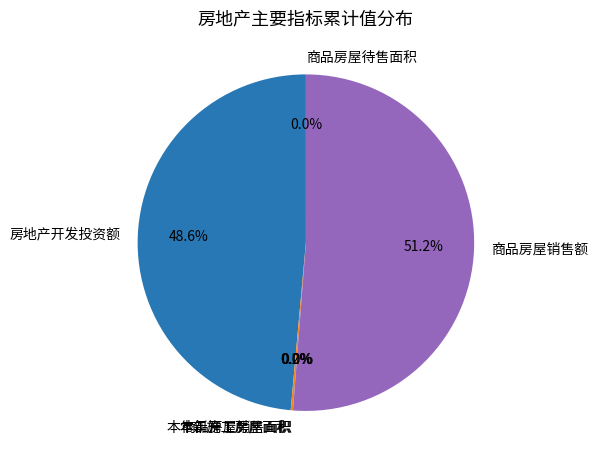

Which category has the biggest portion of the pie?

商品房屋销售额